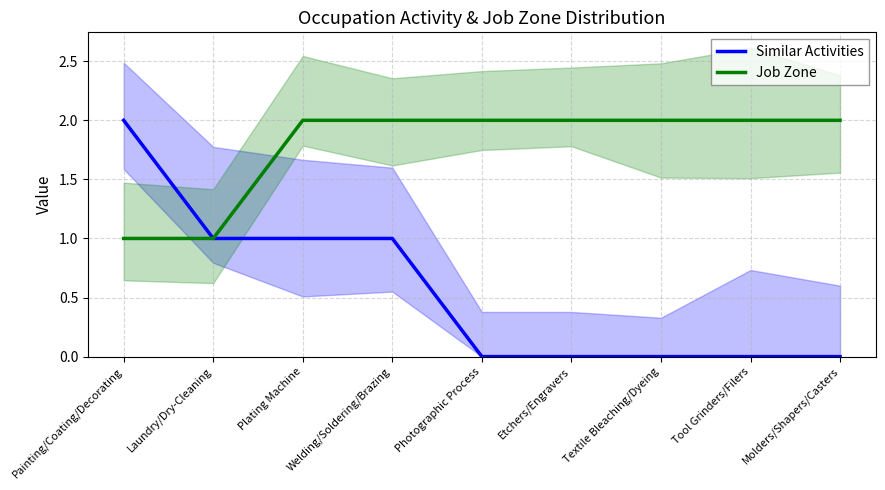

How many distinct data groups are displayed?

2